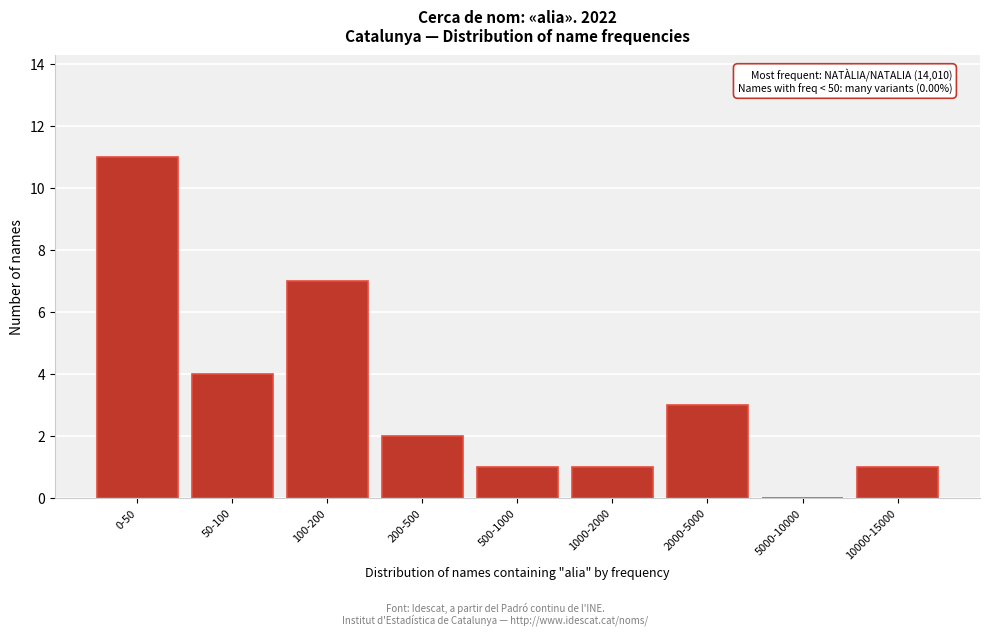

Reading right to left, extract all data points from this chart.

10000-15000=1	5000-10000=0	2000-5000=3	1000-2000=1	500-1000=1	200-500=2	100-200=7	50-100=4	0-50=11